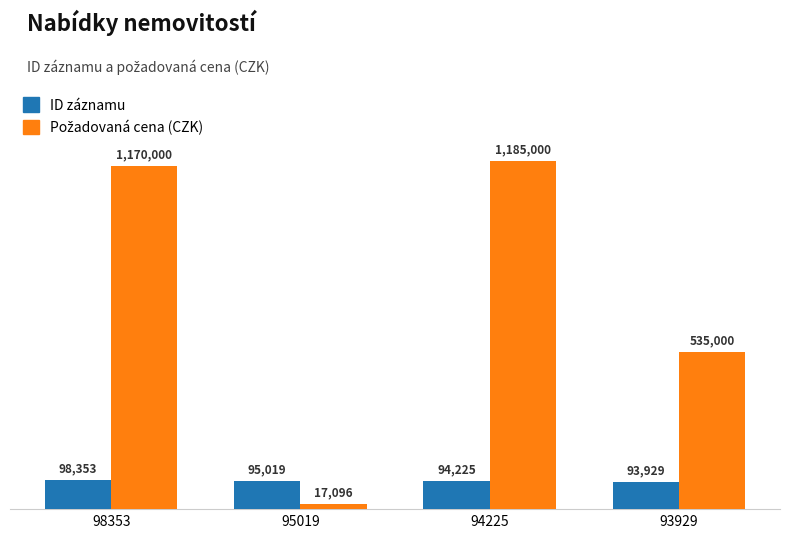

Are the bars grouped side by side (vs. stacked)?

Yes